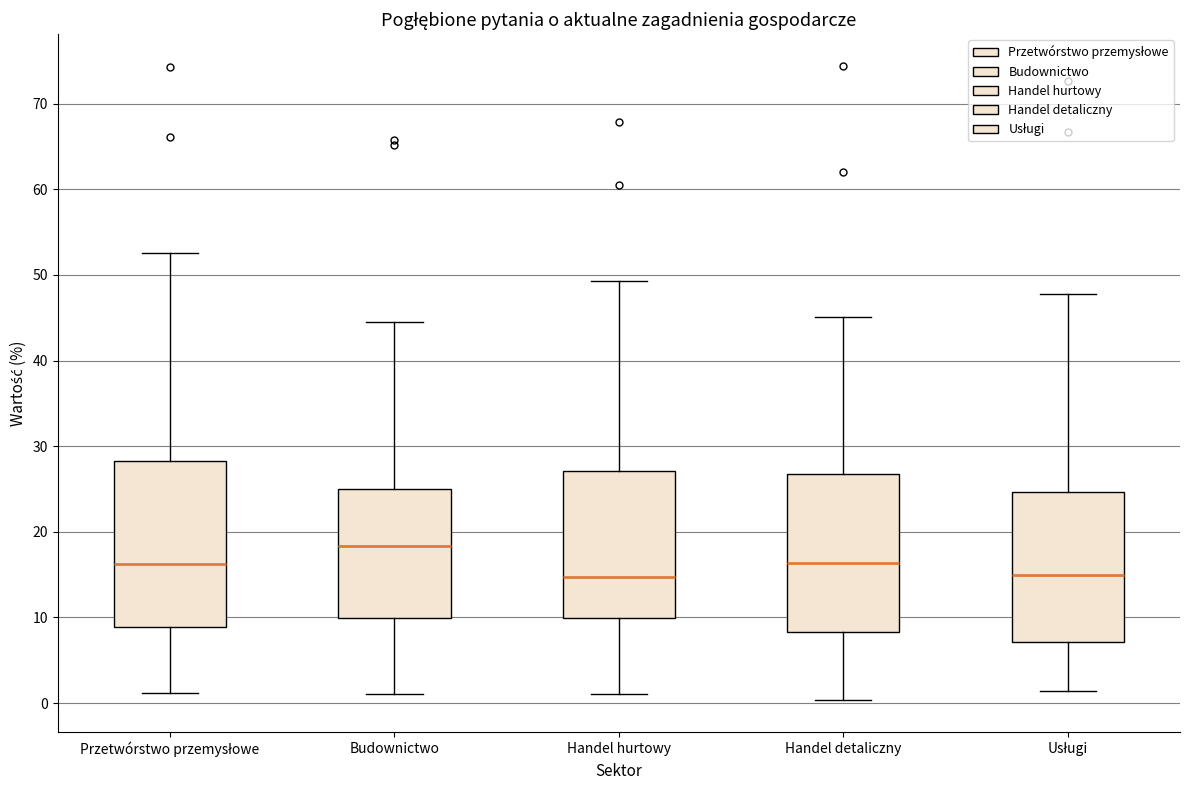

Reading left to right, read every box against the y-axis: the position of its median line, the range the box covers, and the ends of its whiskers. The values are not printed on the chart, so give them approximately, as read against the axis.

Przetwórstwo przemysłowe: median 16, box 9 to 28, whiskers 1 to 53
Budownictwo: median 18, box 10 to 25, whiskers 1 to 45
Handel hurtowy: median 15, box 10 to 27, whiskers 1 to 49
Handel detaliczny: median 16, box 8 to 27, whiskers 0 to 45
Usługi: median 15, box 7 to 25, whiskers 1 to 48